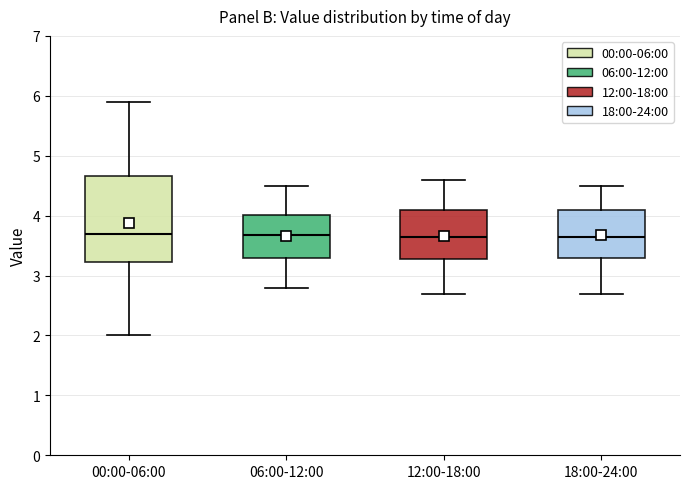

Reading left to right, read every box against the y-axis: the position of its median line, the range the box covers, and the ends of its whiskers. The values are not printed on the chart, so give them approximately, as read against the axis.

00:00-06:00: median 3.7, box 3.2 to 4.7, whiskers 2.0 to 5.9
06:00-12:00: median 3.7, box 3.3 to 4.0, whiskers 2.8 to 4.5
12:00-18:00: median 3.7, box 3.3 to 4.1, whiskers 2.7 to 4.6
18:00-24:00: median 3.7, box 3.3 to 4.1, whiskers 2.7 to 4.5